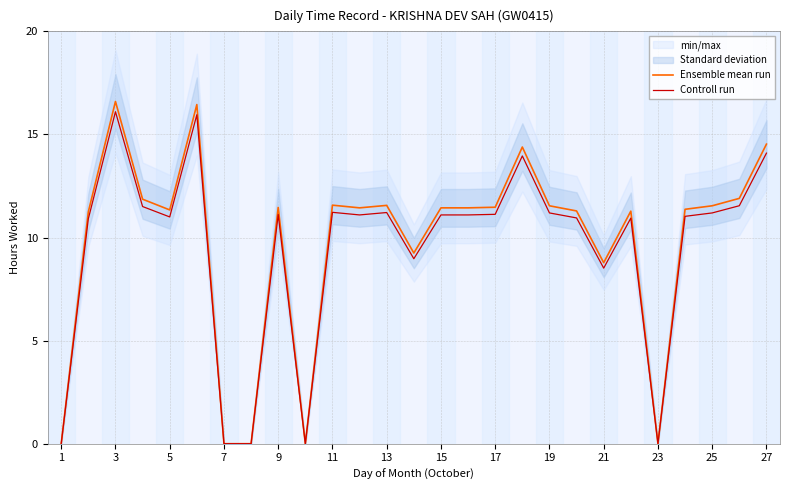

Is it true that Ensemble mean run equals 11.3 at 5?

True